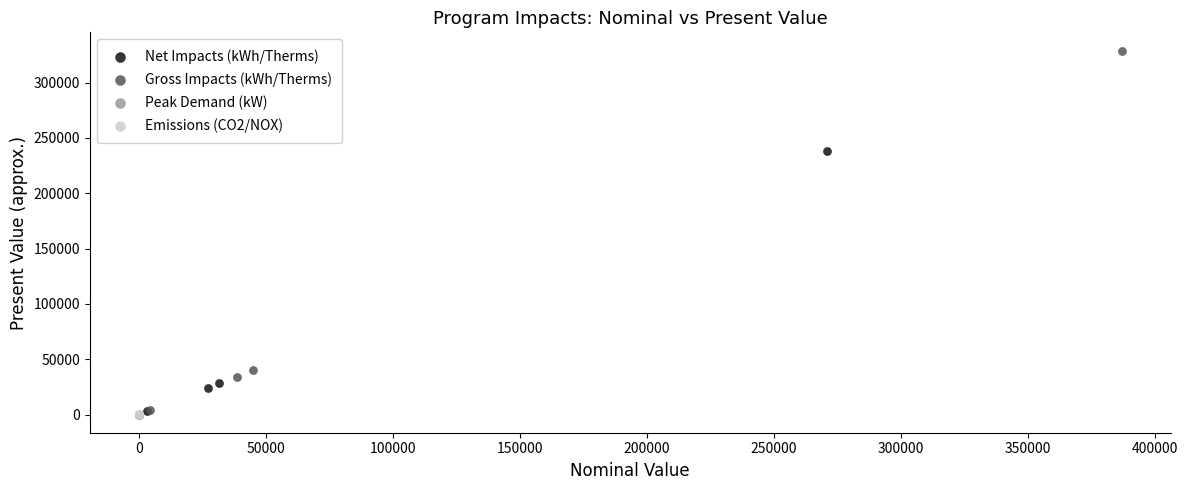

Which series has the largest Y range (max minus min)?

Gross Impacts (kWh/Therms)